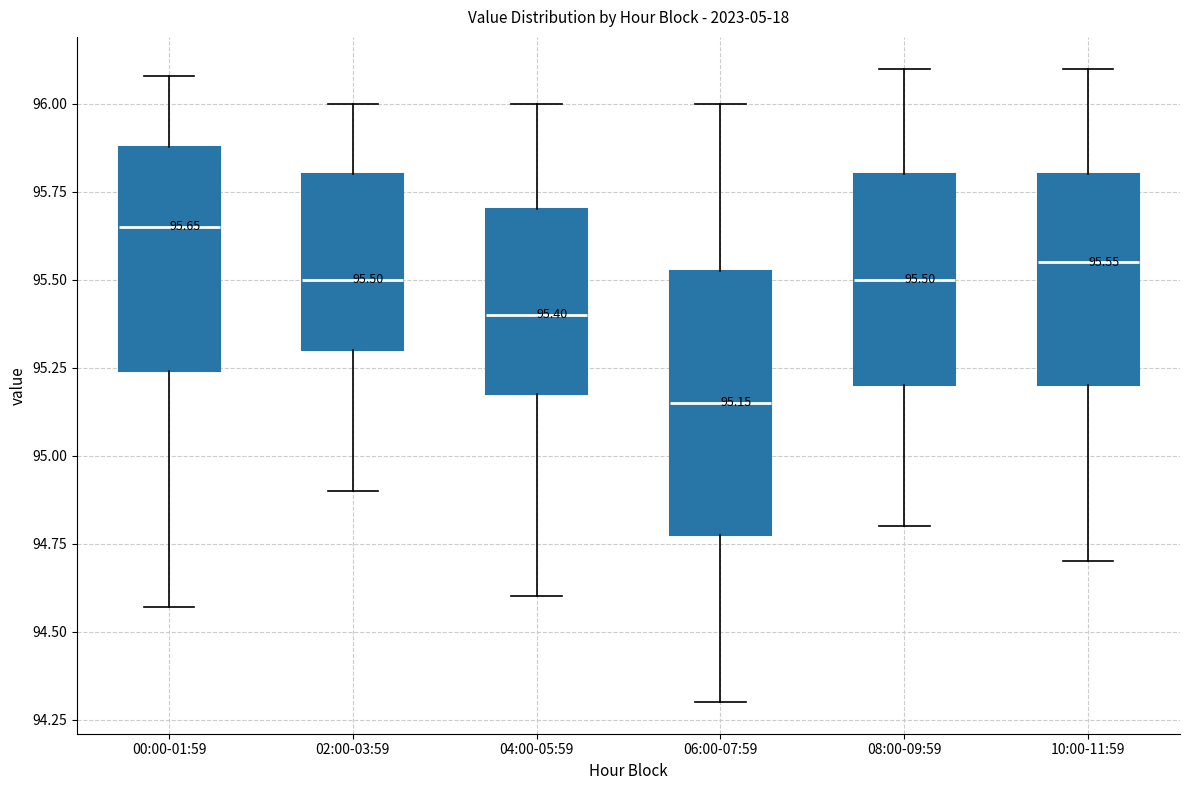

Which box's median line is the highest?

00:00-01:59